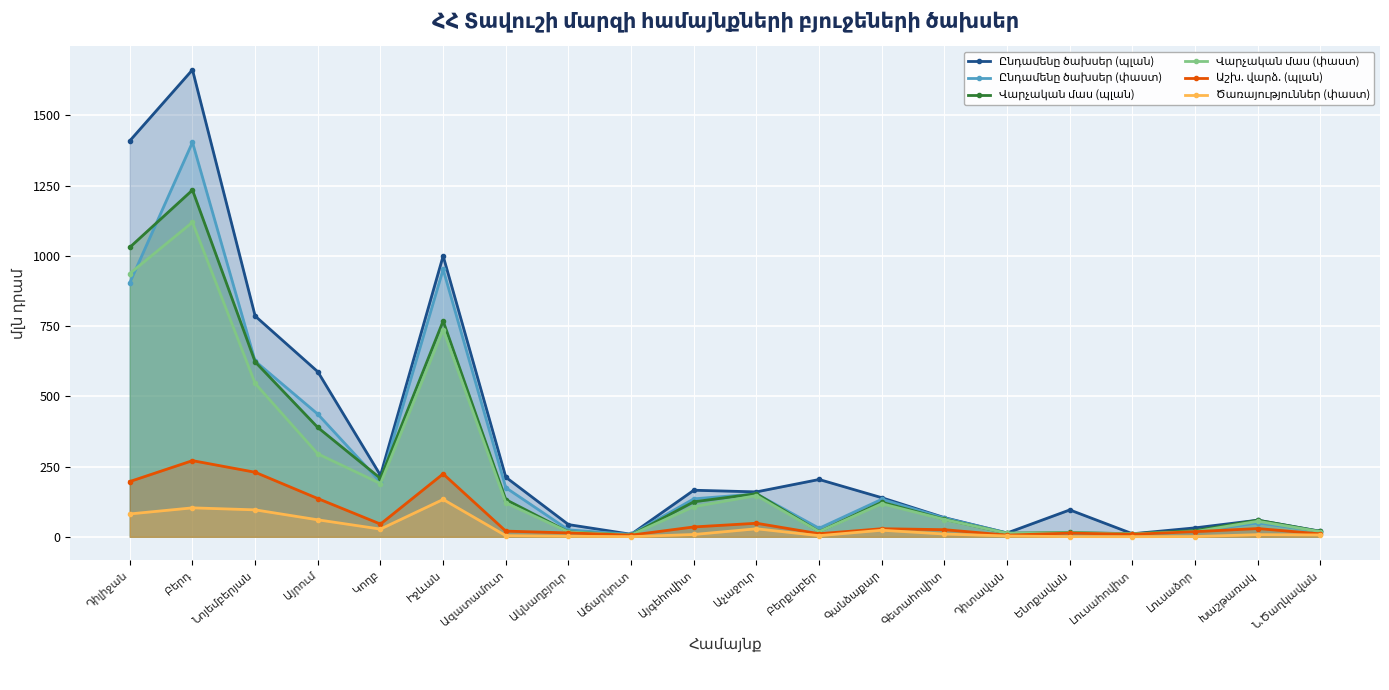

Which has a higher value, Գանձաքար or Այգեհովիտ?

Այգեհովիտ